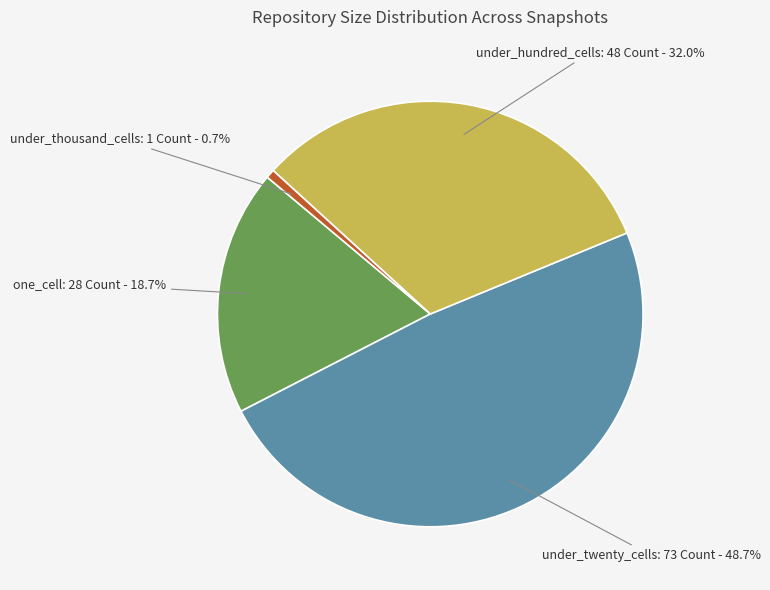

Does any single category account for the majority?

No